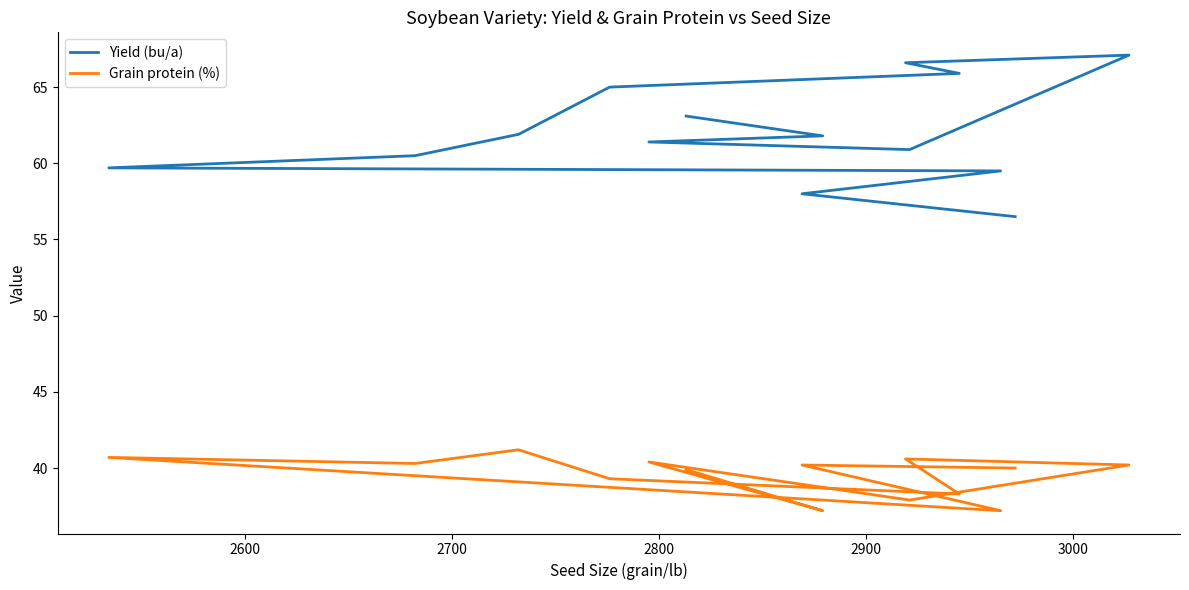

What is the sum of all Yield (bu/a) values?

867.9